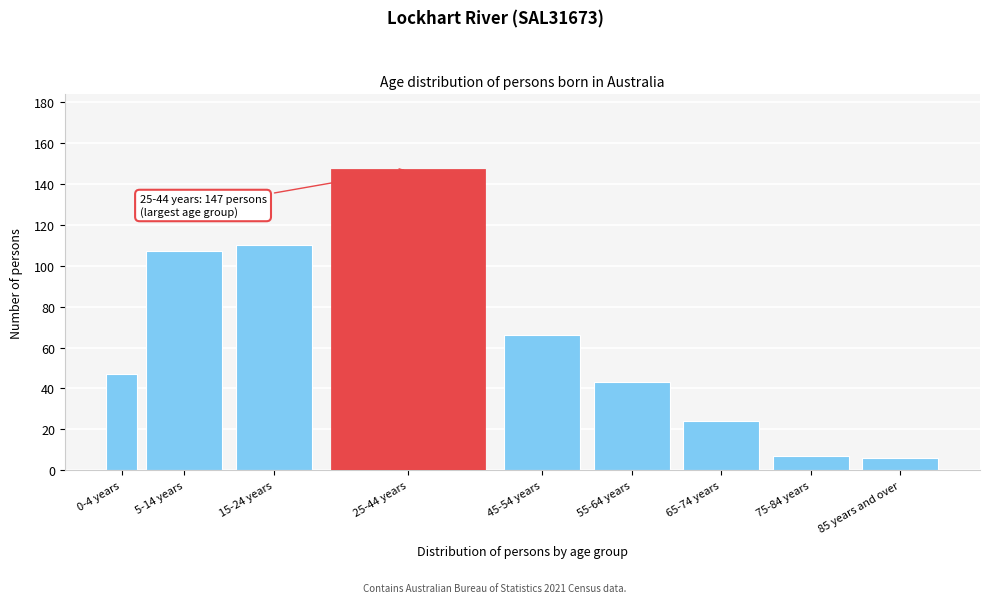

Reading left to right, extract all data points from this chart.

47	107	110	147	66	43	24	7	6